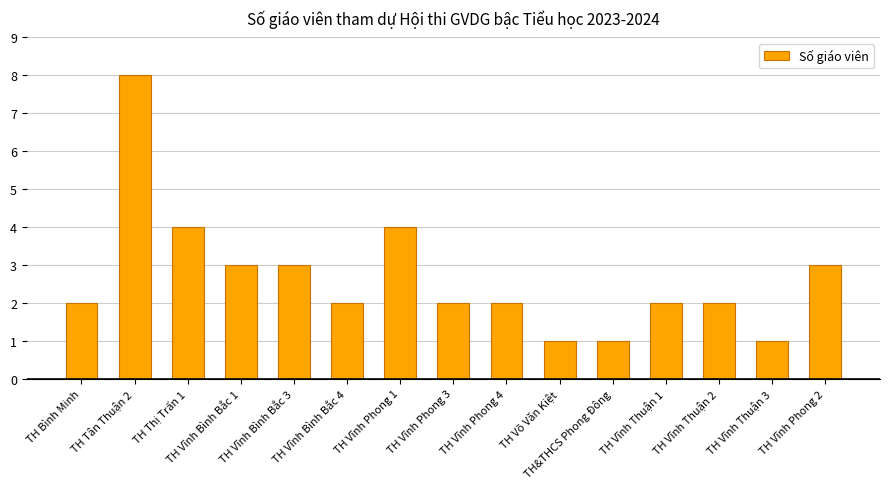

What is the sum of the values at TH Vĩnh Bình Bắc 4 and TH Vĩnh Phong 4?

4